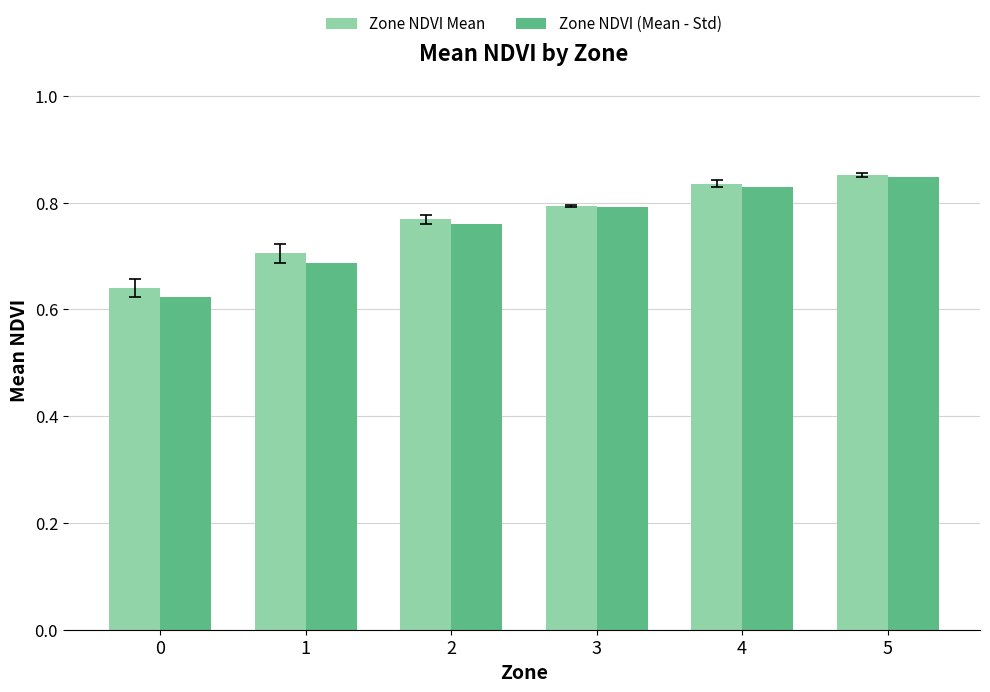

True or false: Zone NDVI (Mean - Std) has a value of 0.8 at 2.

True